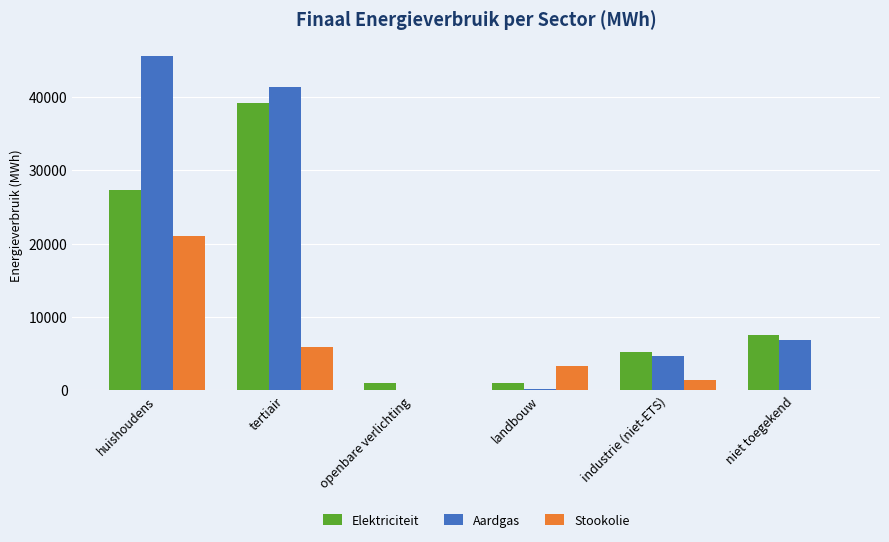

What is the approximate value of Aardgas at industrie (niet-ETS)?

4678.9